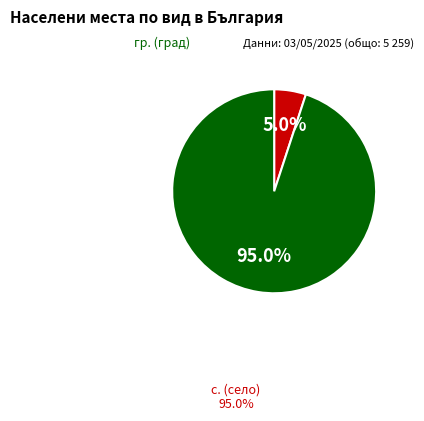

Is there a majority slice in this chart?

Yes